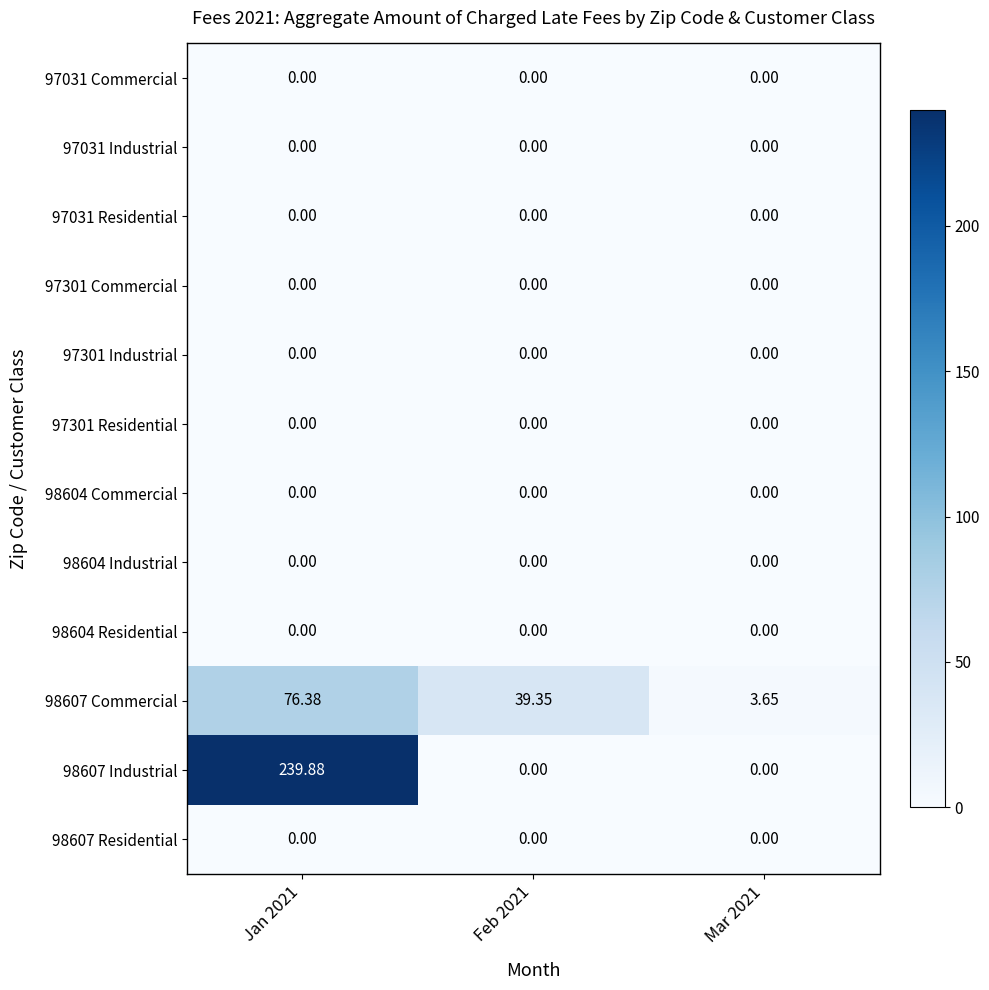

Is the value of 98607 Residential at Feb 2021 greater than the value of 98607 Commercial at Jan 2021?

No